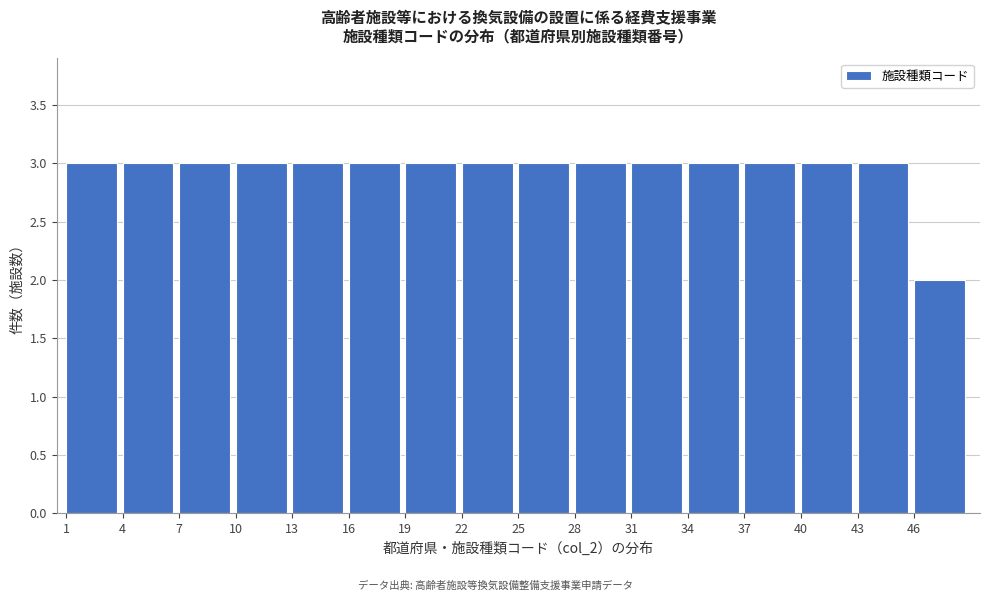

Reading left to right, transcribe this chart: for each bar, give the range it covers on the x-axis and its height. The values are not printed on the chart, so give them approximately, as read against the axis.

1 to 4: 3
4 to 7: 3
7 to 10: 3
10 to 13: 3
13 to 16: 3
16 to 19: 3
19 to 22: 3
22 to 25: 3
25 to 28: 3
28 to 31: 3
31 to 34: 3
34 to 37: 3
37 to 40: 3
40 to 43: 3
43 to 46: 3
46 to 49: 2